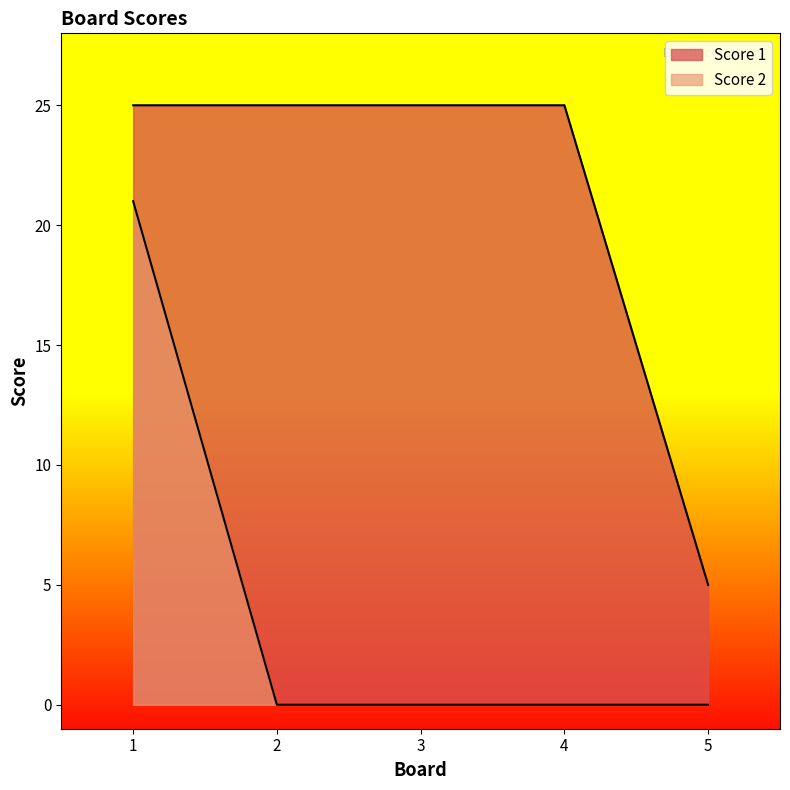

True or false: Score 2 and Score 1 cross at least once.

False